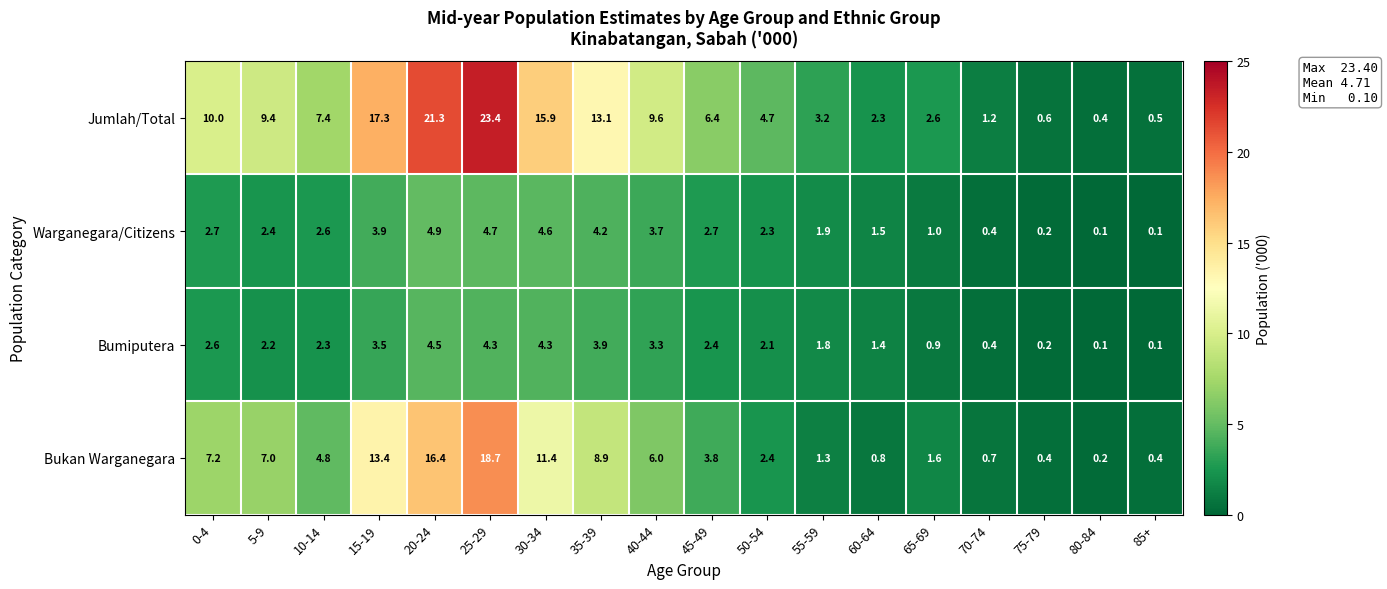

How many data points does each series have?

18